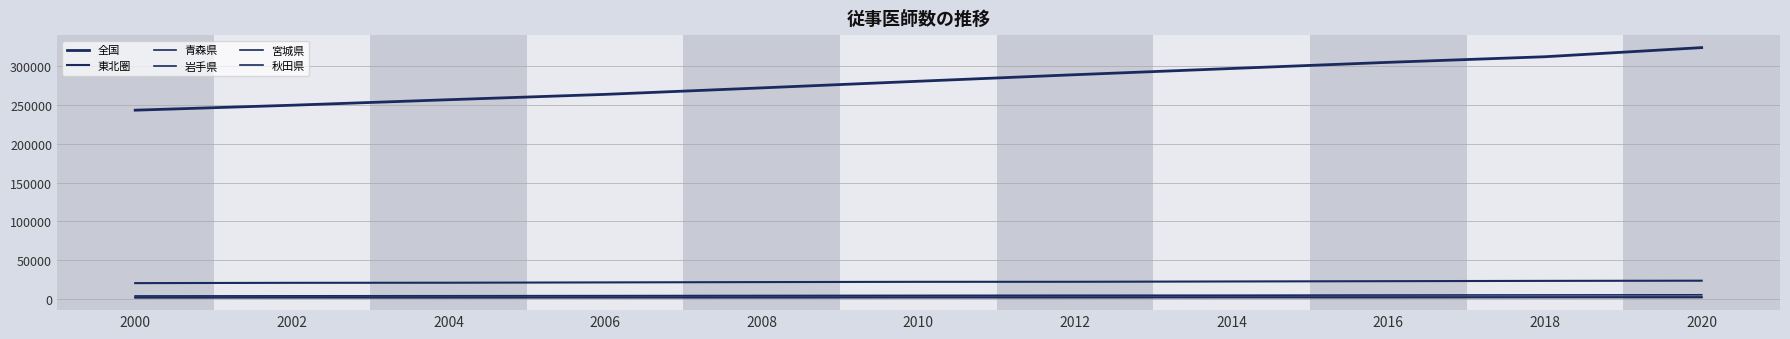

Which series has the widest spread of values?

全国